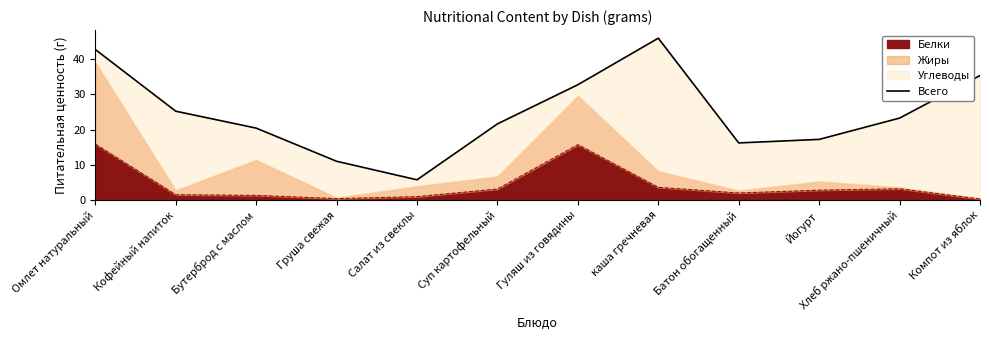

What is the difference between the values at Гуляш из говядины and каша гречневая?

13.2